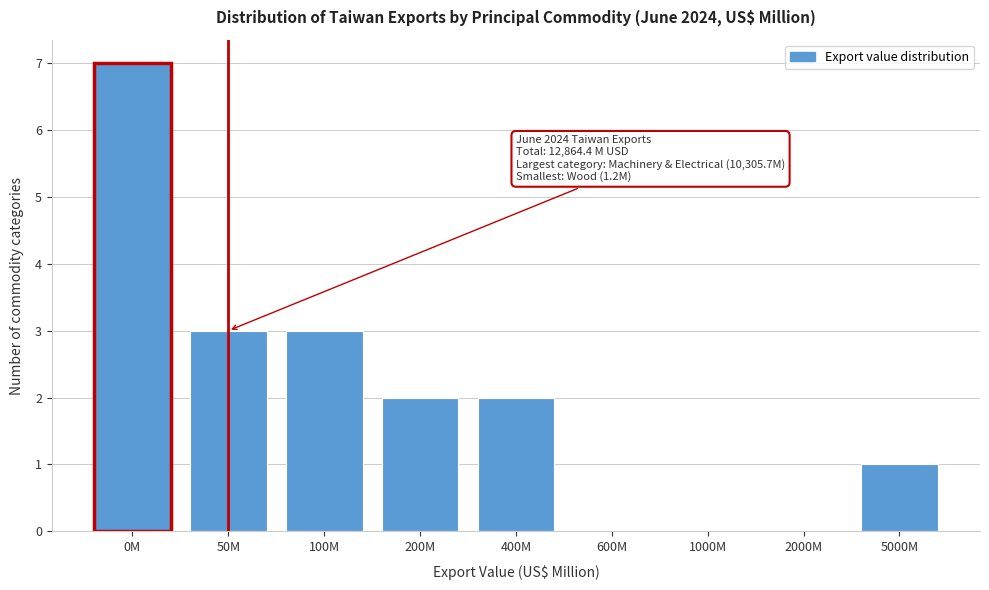

Reading left to right, extract all data points from this chart.

0M=7	50M=3	100M=3	200M=2	400M=2	600M=0	1000M=0	2000M=0	5000M=1